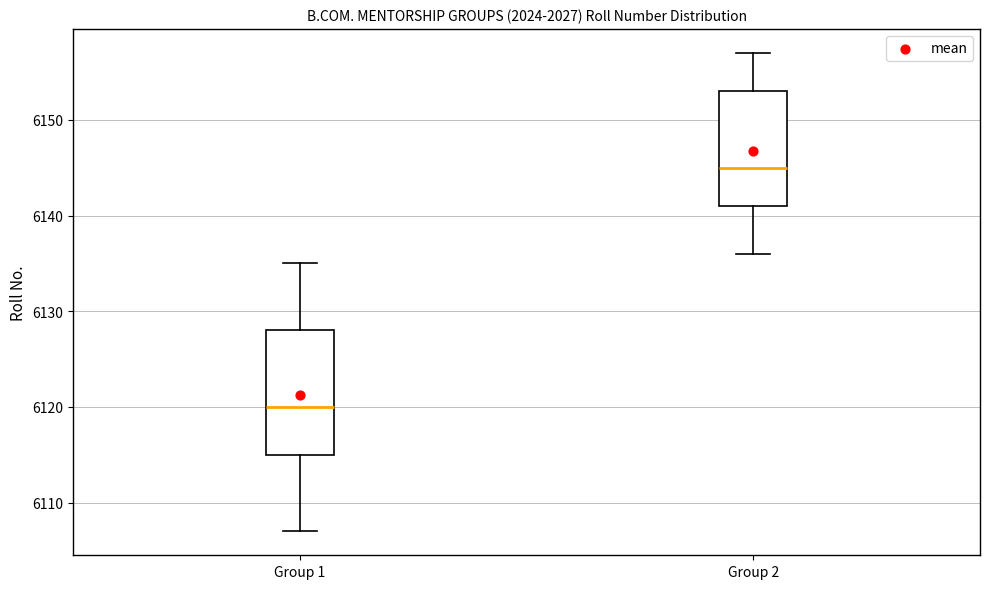

Which box is the tallest, from its lower edge to its upper edge?

Group 1